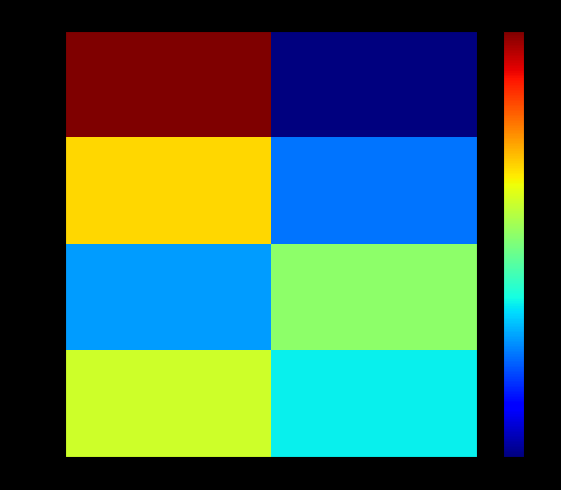

Reading left to right, transcribe all the data shown in this chart.

Board 1: Score 1=1.0	Score 2=0.0
Board 2: Score 1=0.7	Score 2=0.2
Board 3: Score 1=0.3	Score 2=0.5
Board 4: Score 1=0.6	Score 2=0.4